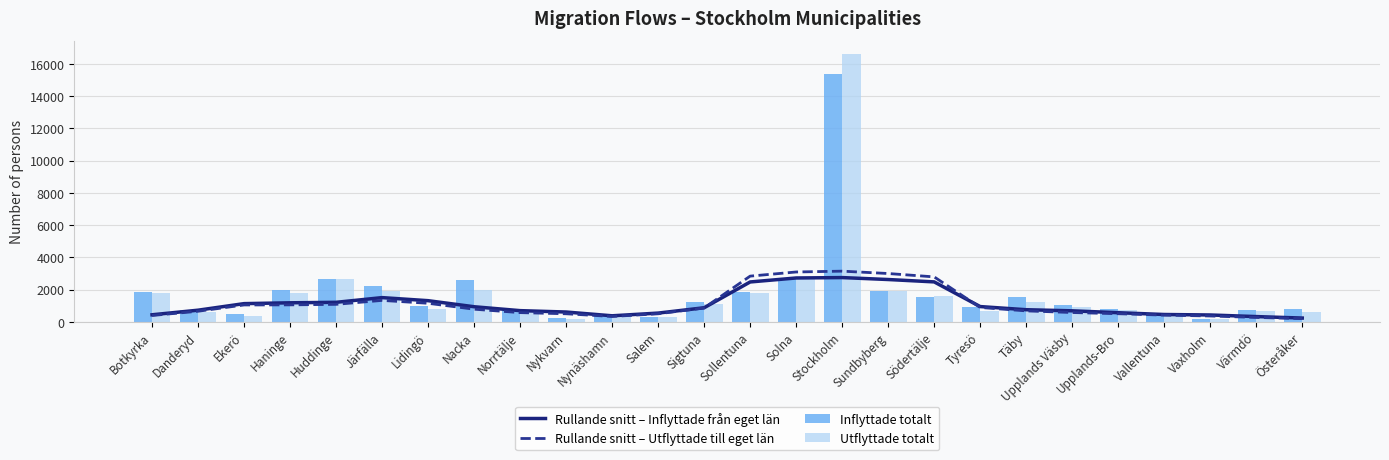

What is the average value of the Rullande snitt – Utflyttade till eget län series?

1116.0